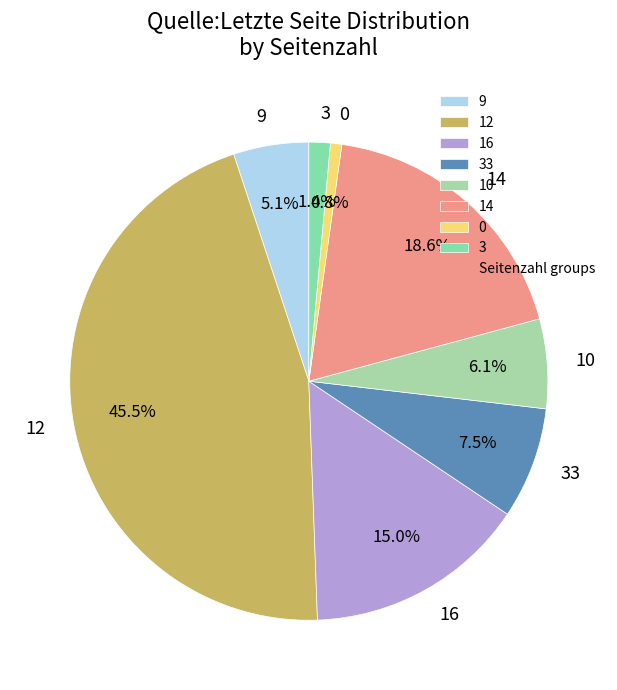

Between 9 and 33, which is larger?

33